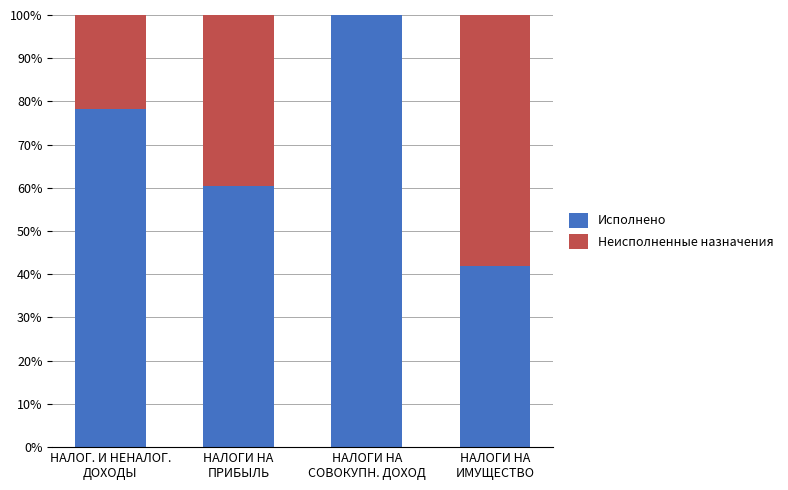

What is the sum of all Исполнено values?

280.8